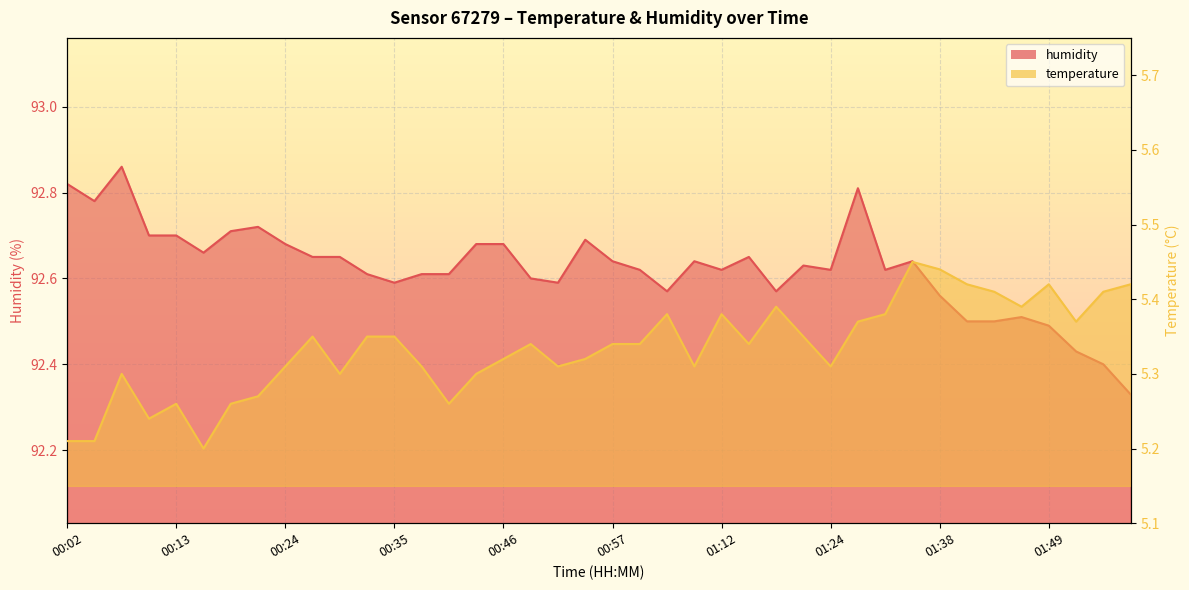

At which category is the sum across all series the highest?

01:30